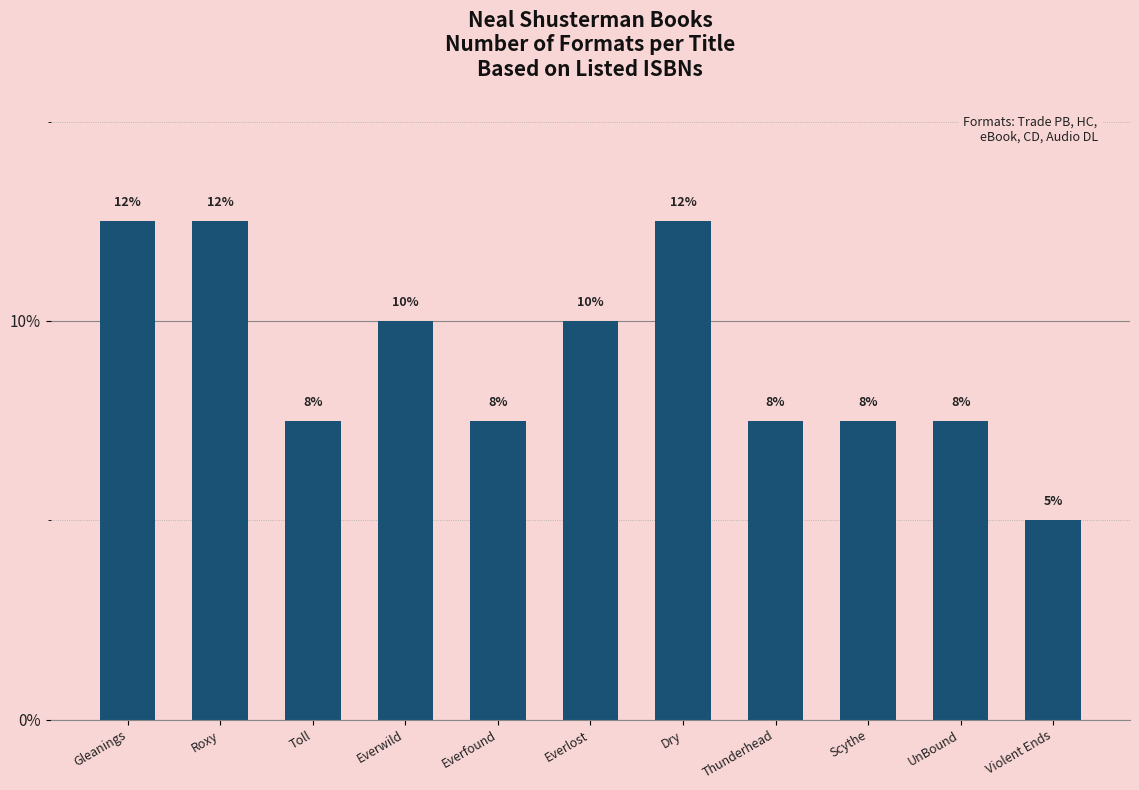

What is the label of the 10th bar from the right?

Roxy